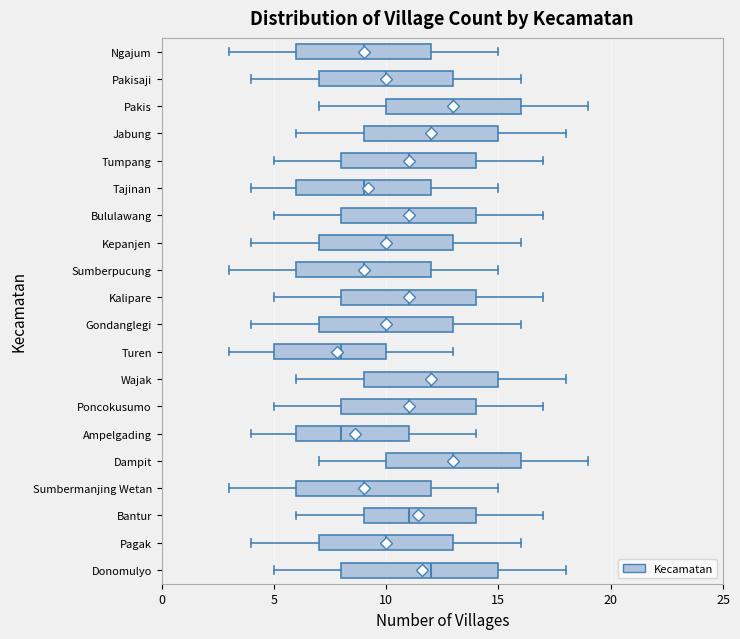

Reading bottom to top, read every box against the x-axis: the position of its median line, the range the box covers, and the ends of its whiskers. The values are not printed on the chart, so give them approximately, as read against the axis.

Donomulyo: median 12, box 8 to 15, whiskers 5 to 18
Pagak: median 10, box 7 to 13, whiskers 4 to 16
Bantur: median 11, box 9 to 14, whiskers 6 to 17
Sumbermanjing Wetan: median 9, box 6 to 12, whiskers 3 to 15
Dampit: median 13, box 10 to 16, whiskers 7 to 19
Ampelgading: median 8, box 6 to 11, whiskers 4 to 14
Poncokusumo: median 11, box 8 to 14, whiskers 5 to 17
Wajak: median 12, box 9 to 15, whiskers 6 to 18
Turen: median 8, box 5 to 10, whiskers 3 to 13
Gondanglegi: median 10, box 7 to 13, whiskers 4 to 16
Kalipare: median 11, box 8 to 14, whiskers 5 to 17
Sumberpucung: median 9, box 6 to 12, whiskers 3 to 15
Kepanjen: median 10, box 7 to 13, whiskers 4 to 16
Bululawang: median 11, box 8 to 14, whiskers 5 to 17
Tajinan: median 9, box 6 to 12, whiskers 4 to 15
Tumpang: median 11, box 8 to 14, whiskers 5 to 17
Jabung: median 12, box 9 to 15, whiskers 6 to 18
Pakis: median 13, box 10 to 16, whiskers 7 to 19
Pakisaji: median 10, box 7 to 13, whiskers 4 to 16
Ngajum: median 9, box 6 to 12, whiskers 3 to 15